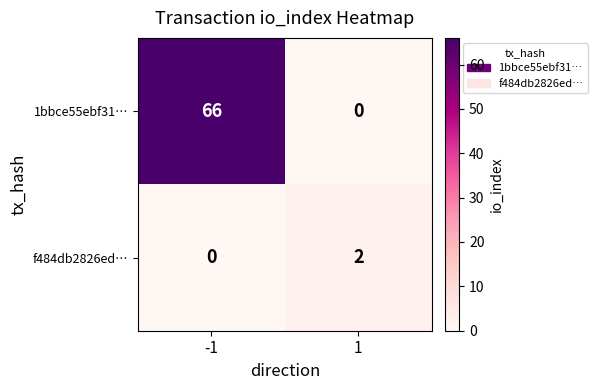

What is the greatest value displayed?

66